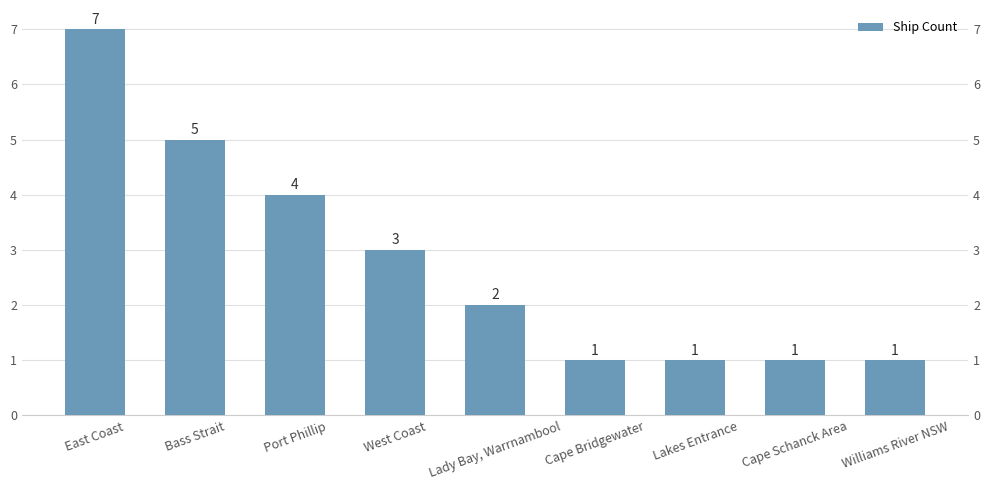

How many values are below 2?

4